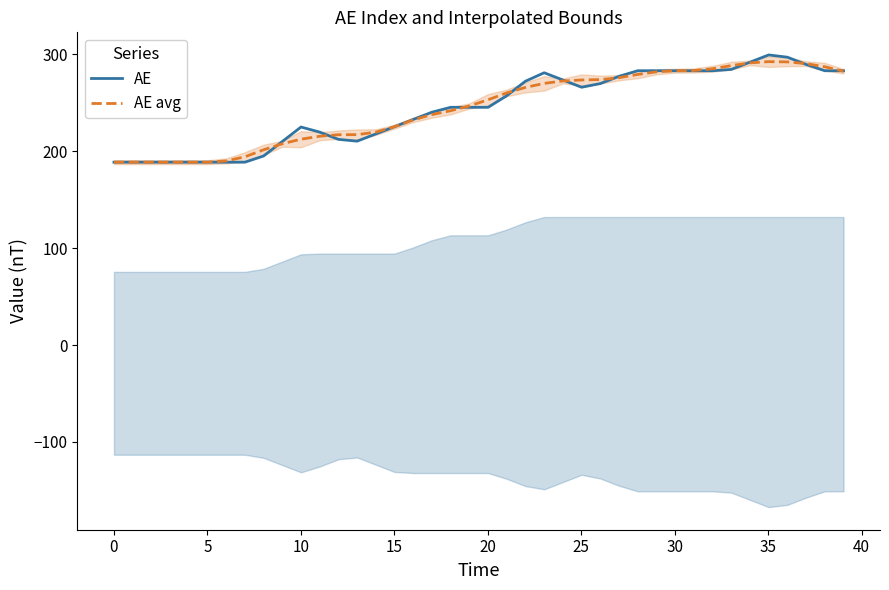

What is the maximum value for AE avg?

292.4